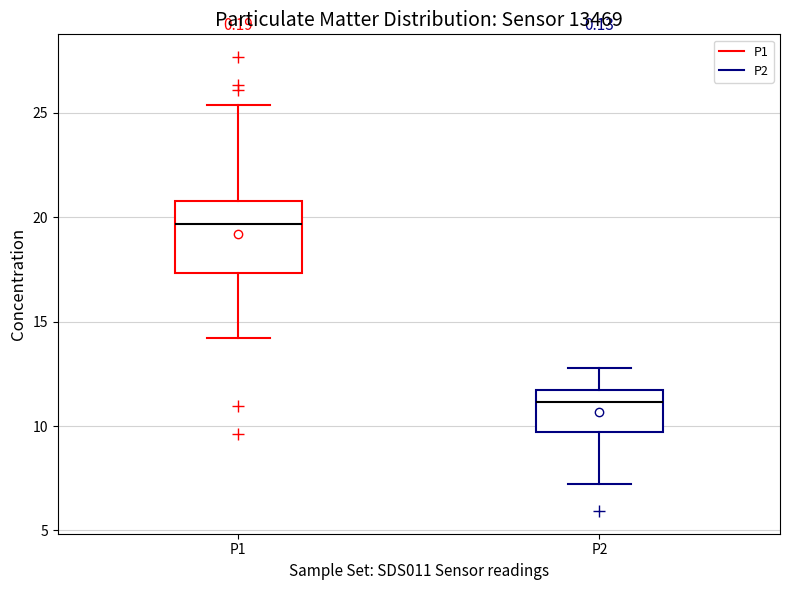

Reading left to right, read every box against the y-axis: the position of its median line, the range the box covers, and the ends of its whiskers. The values are not printed on the chart, so give them approximately, as read against the axis.

P1: median 19.5, box 17.5 to 21.0, whiskers 14.0 to 25.5
P2: median 11.0, box 9.5 to 11.5, whiskers 7.0 to 13.0